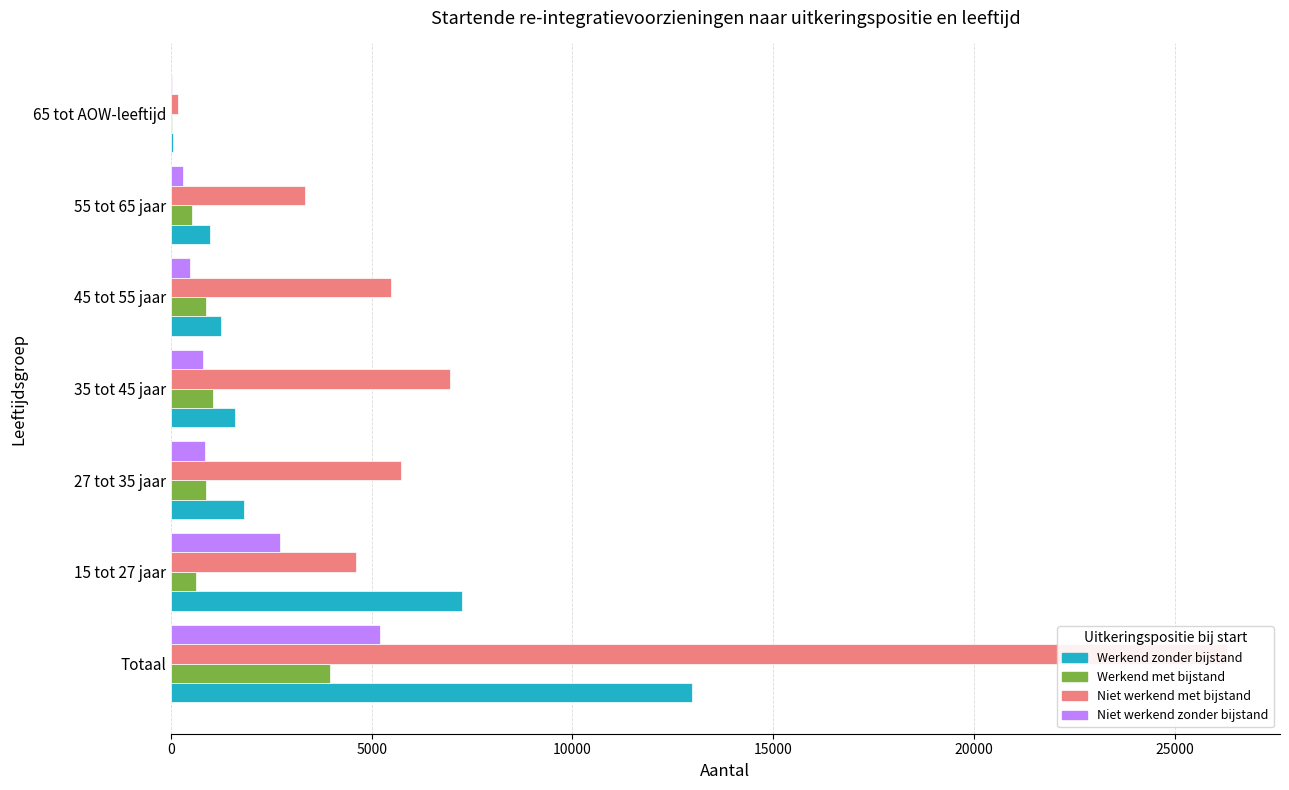

What is the value of the Niet werkend zonder bijstand bar at the 7th from the left?

20